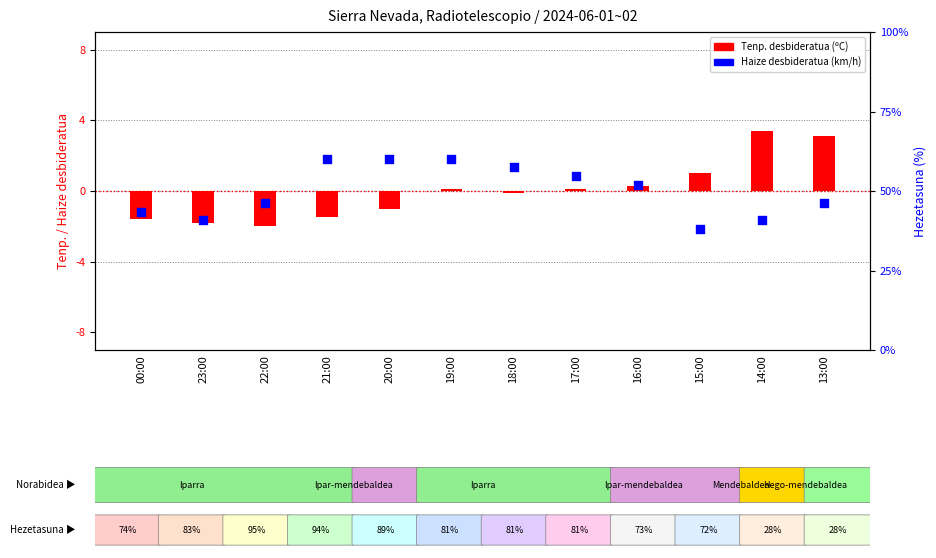

Which series has the largest total across all categories?

Tenperartura desbideratua (ºC)